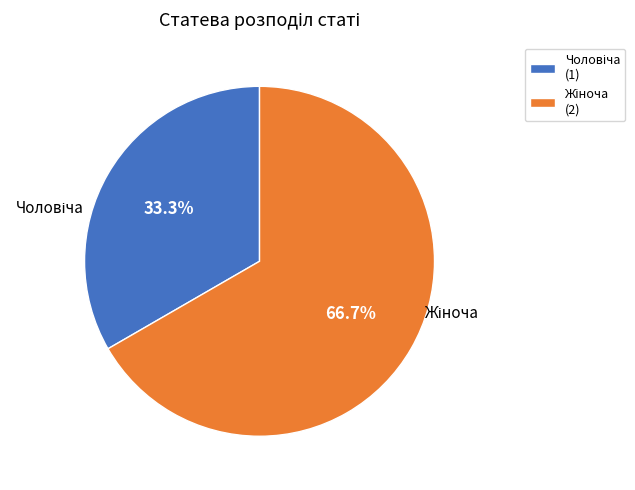

Is there a majority slice in this chart?

Yes